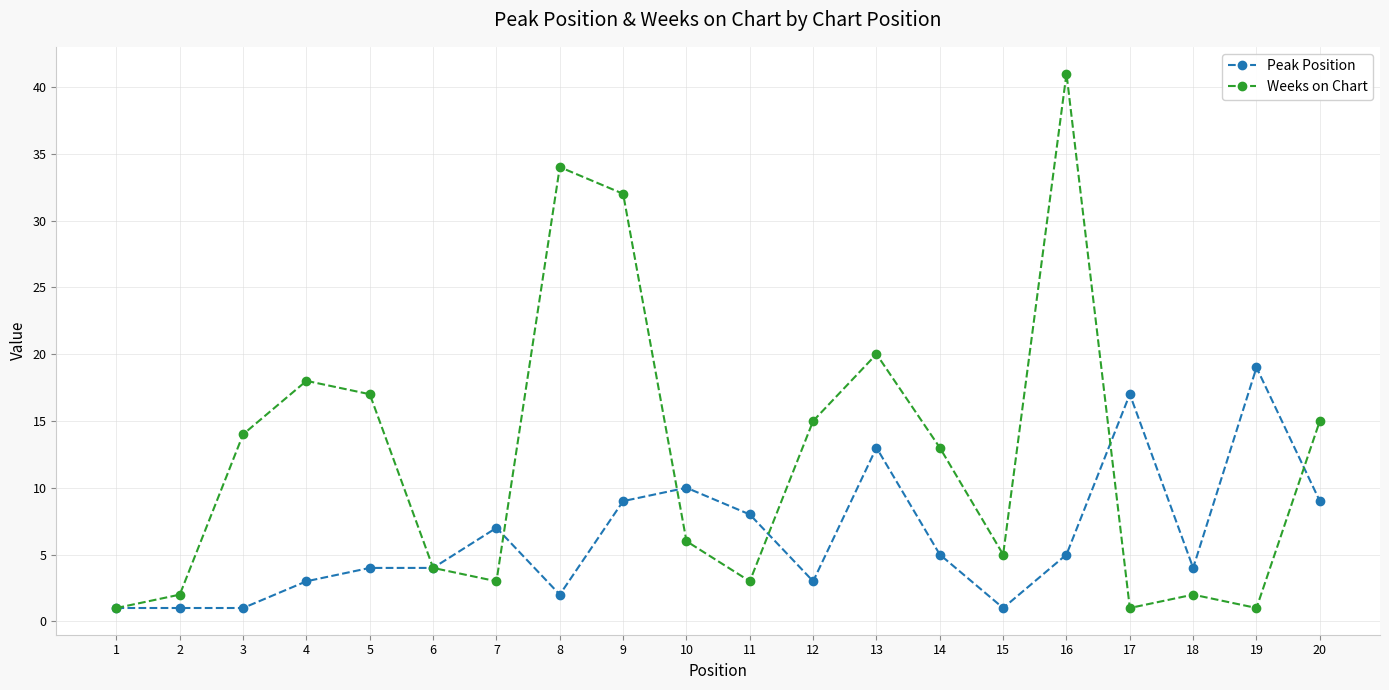

At which label is Peak Position closest to 10?

10